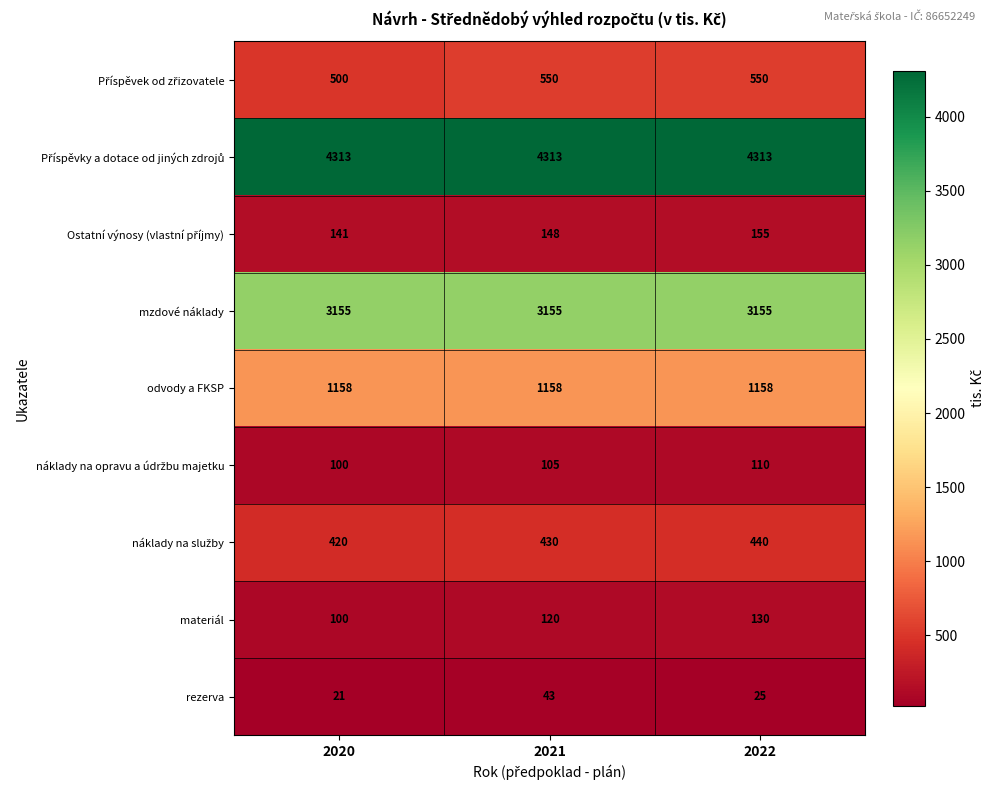

What is the lowest value of the materiál series?

100